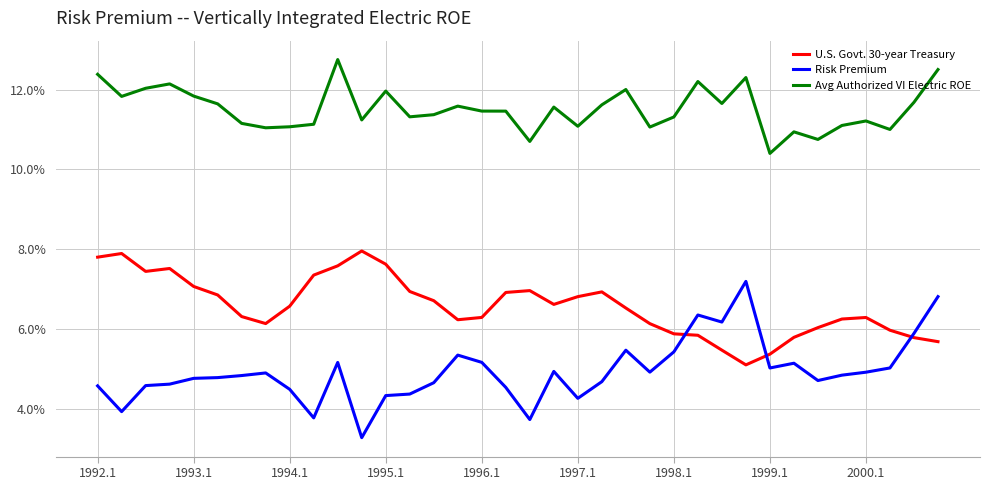

What are all the series names shown in the legend?

U.S. Govt. 30-year Treasury, Risk Premium, Avg Authorized VI Electric ROE